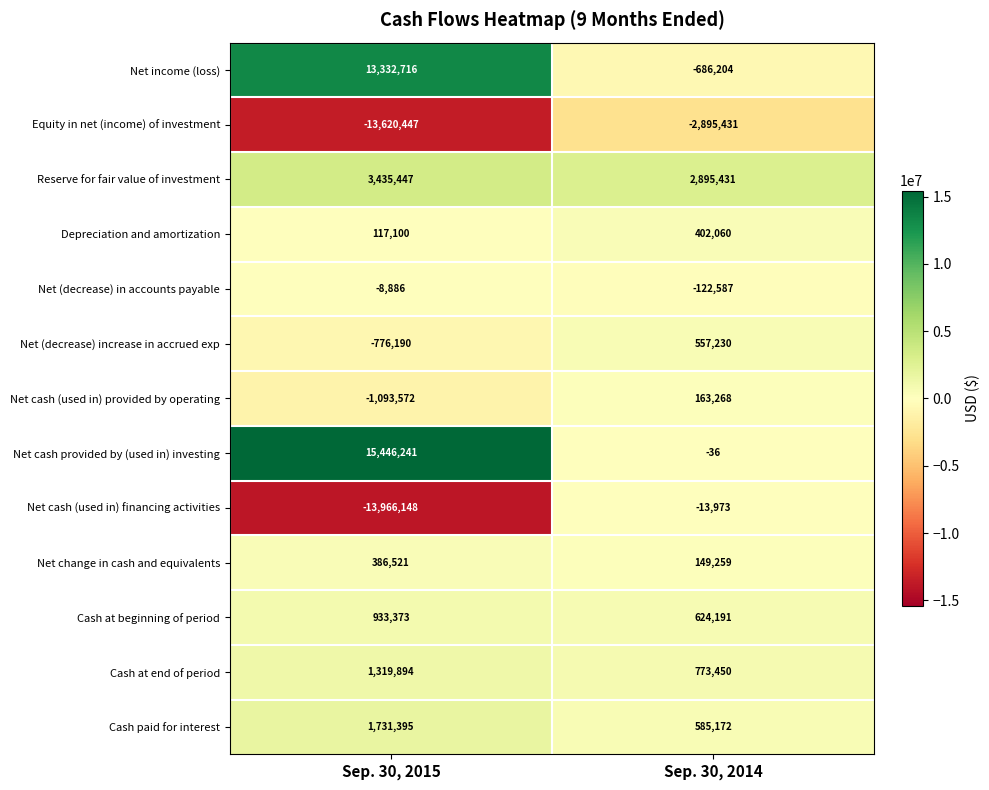

Rank the series by their maximum value, from highest to lowest.

Net cash provided by (used in) investing, Net income (loss), Reserve for fair value of investment, Cash paid for interest, Cash at end of period, Cash at beginning of period, Net (decrease) increase in accrued exp, Depreciation and amortization, Net change in cash and equivalents, Net cash (used in) provided by operating, Net (decrease) in accounts payable, Net cash (used in) financing activities, Equity in net (income) of investment